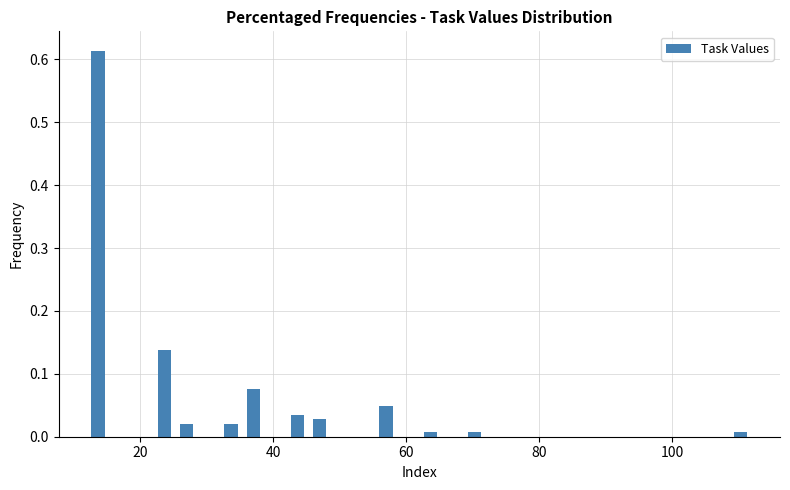

Read against the x-axis, roughly where is the centre of the tallest bar?

14